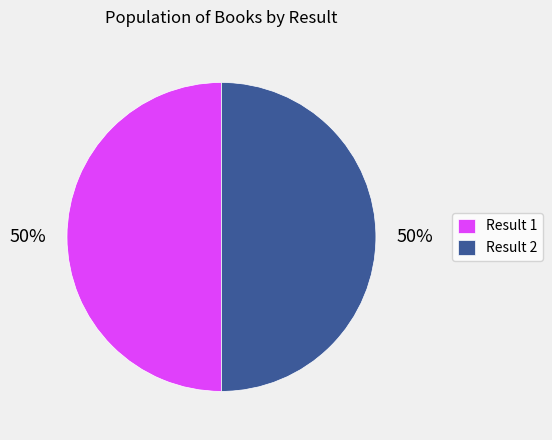

Approximately how many times larger is the value at Result 1 compared to Result 2?

1.0